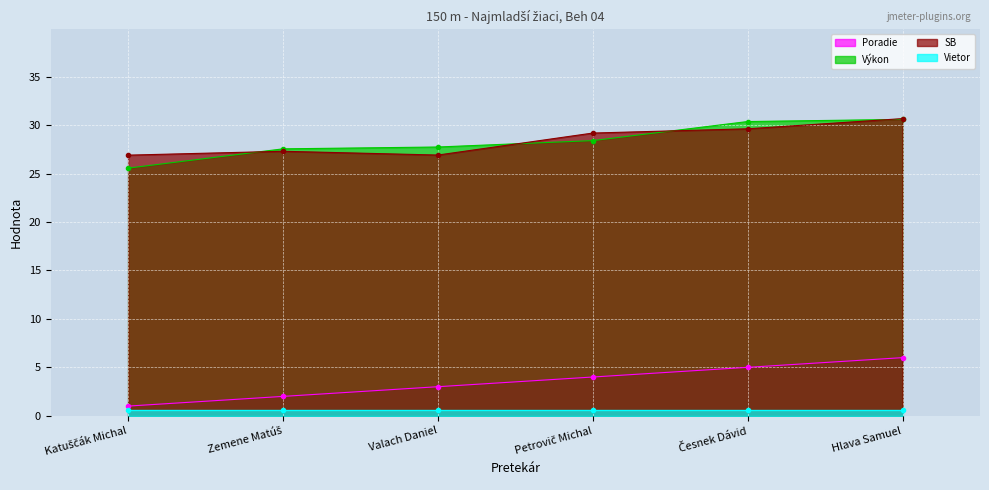

Between Katuščák Michal and Valach Daniel, which series saw the biggest shift?

Výkon